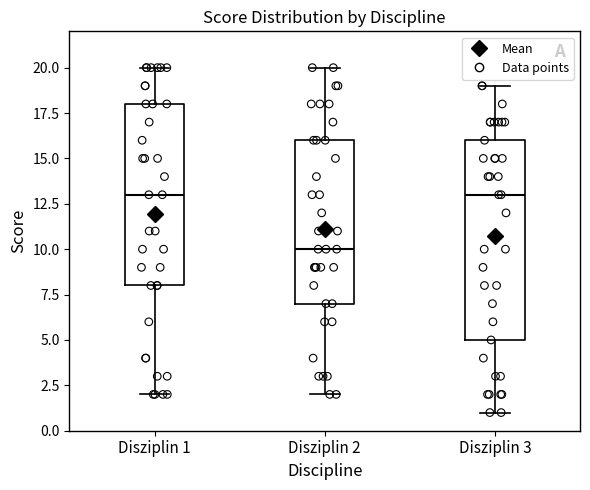

Where is the lower edge of the box for Disziplin 3 on the y-axis? The values are not printed on the chart, so give them approximately, as read against the axis.

5